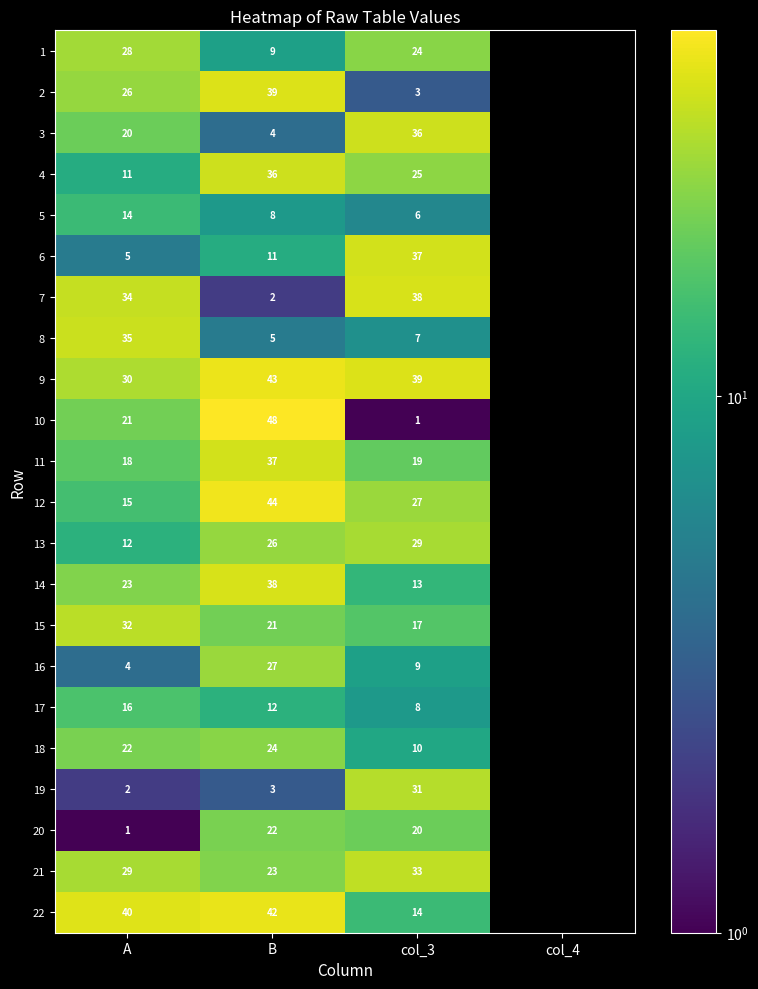

Which series changed the most between A and B?

7